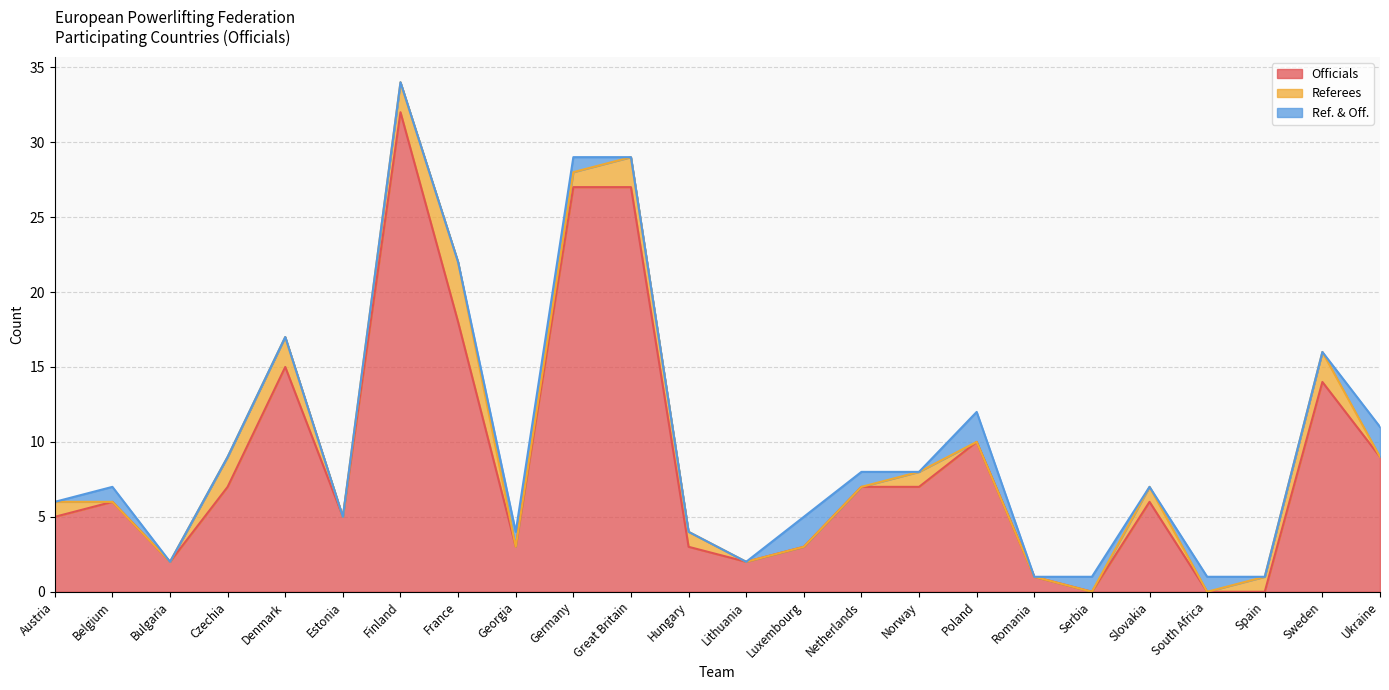

Reading left to right, extract all data points from this chart.

Officials: 5	6	2	7	15	5	32	18	3	27	27	3	2	3	7	7	10	1	0	6	0	0	14	9
Referees: 1	0	0	2	2	0	2	4	0	1	2	1	0	0	0	1	0	0	0	1	0	1	2	0
Ref. & Off.: 0	1	0	0	0	0	0	0	1	1	0	0	0	2	1	0	2	0	1	0	1	0	0	2